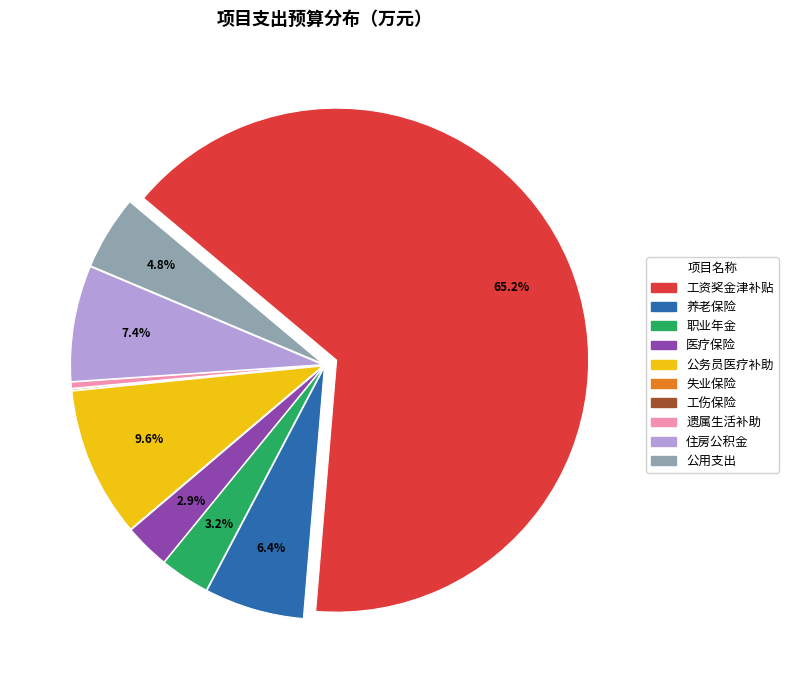

Approximately how many times larger is the value at 工资奖金津补贴 compared to 养老保险?

10.2